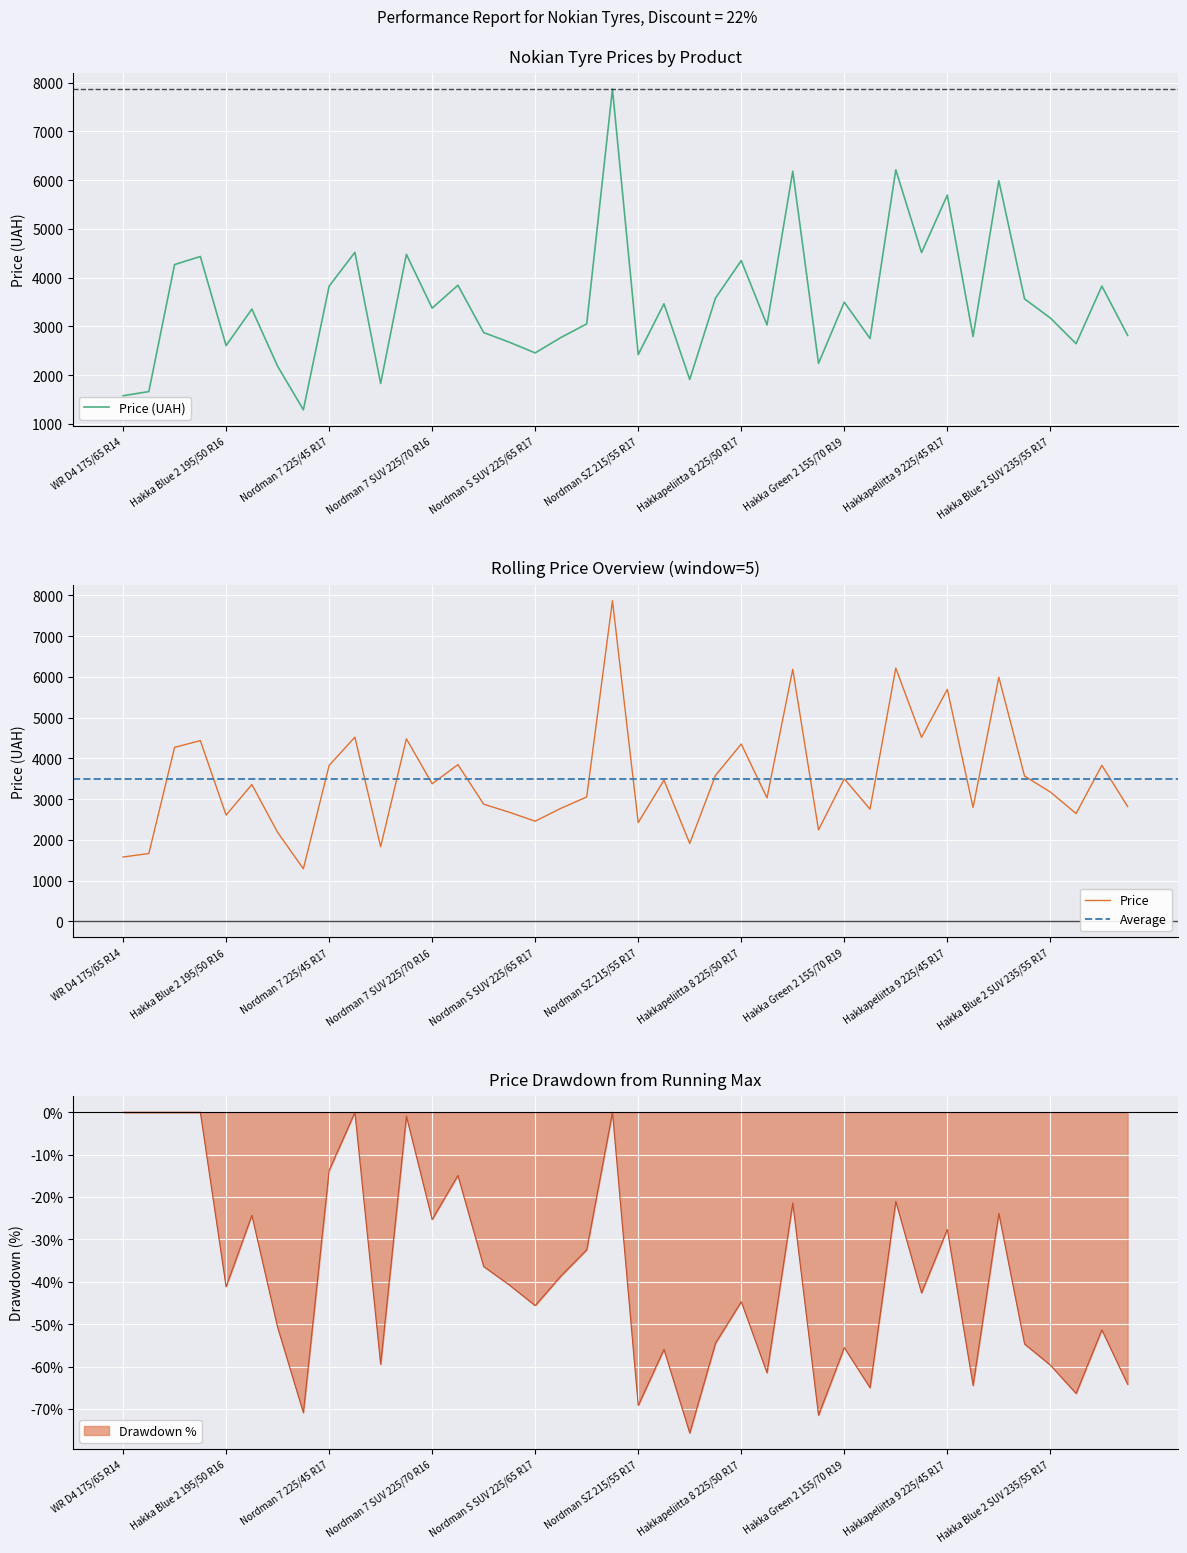

The value of Ціна at Nordman S SUV 225/65 R17 is 1077. True or false?

False